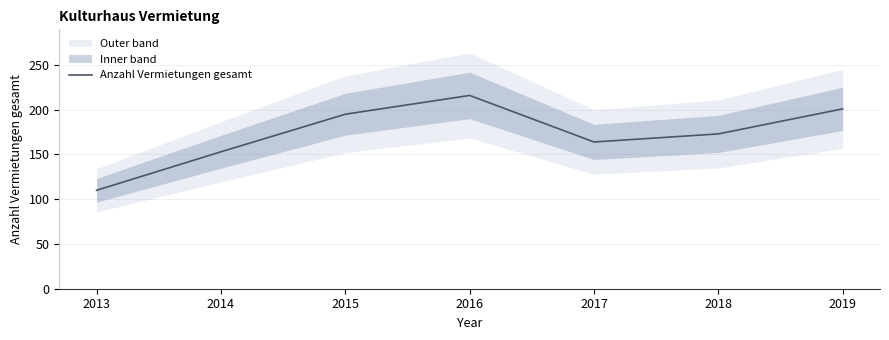

Approximately how many times larger is the value at 2015 compared to 2013?

1.8